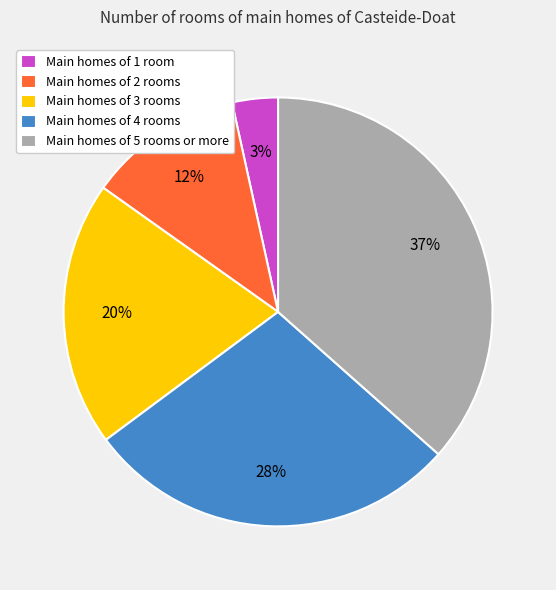

The Main homes of 4 rooms slice represents 28% of the pie. True or false?

True